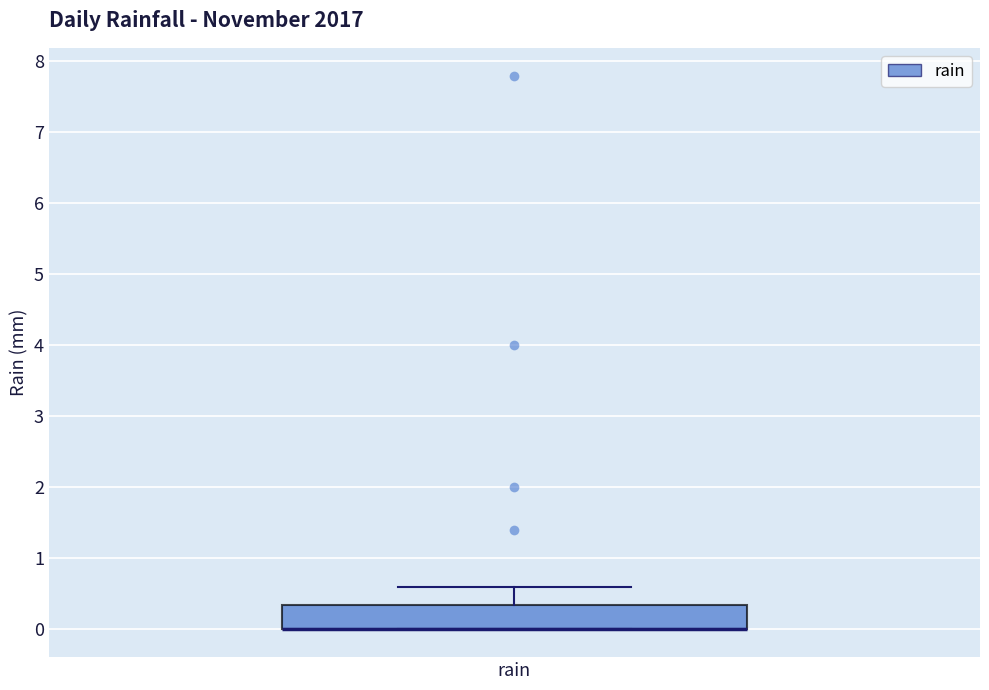

Where is the lower edge of the box for rain on the y-axis? The values are not printed on the chart, so give them approximately, as read against the axis.

0.0